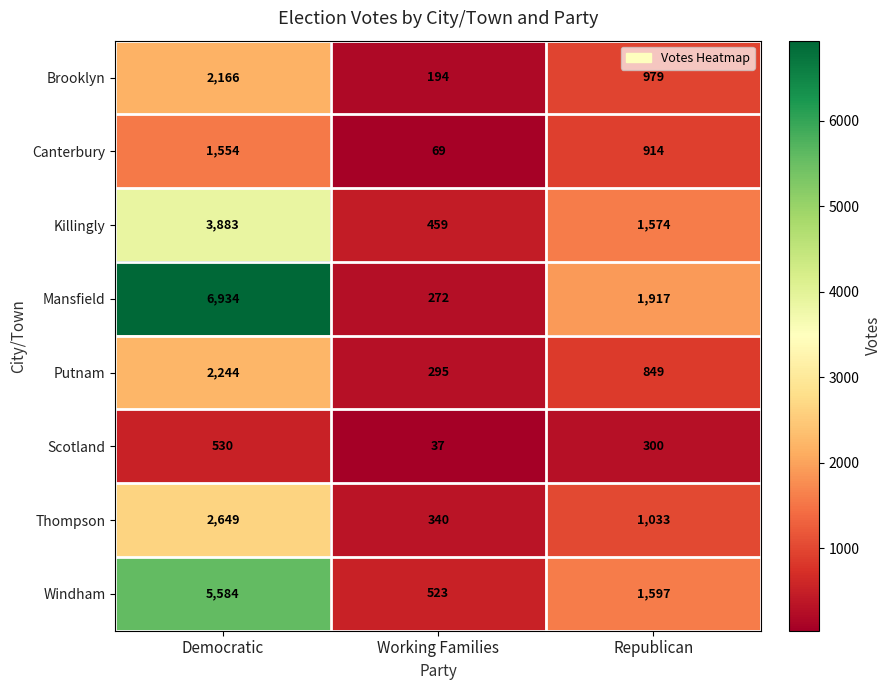

What is the spread (max minus min) of values at Republican?

1617